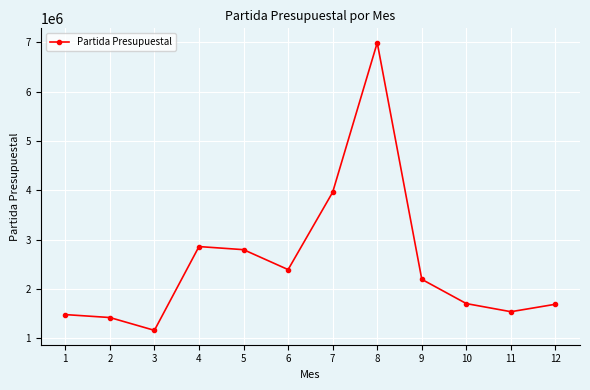

What is the value of the 10th point from the left?

1701459.6